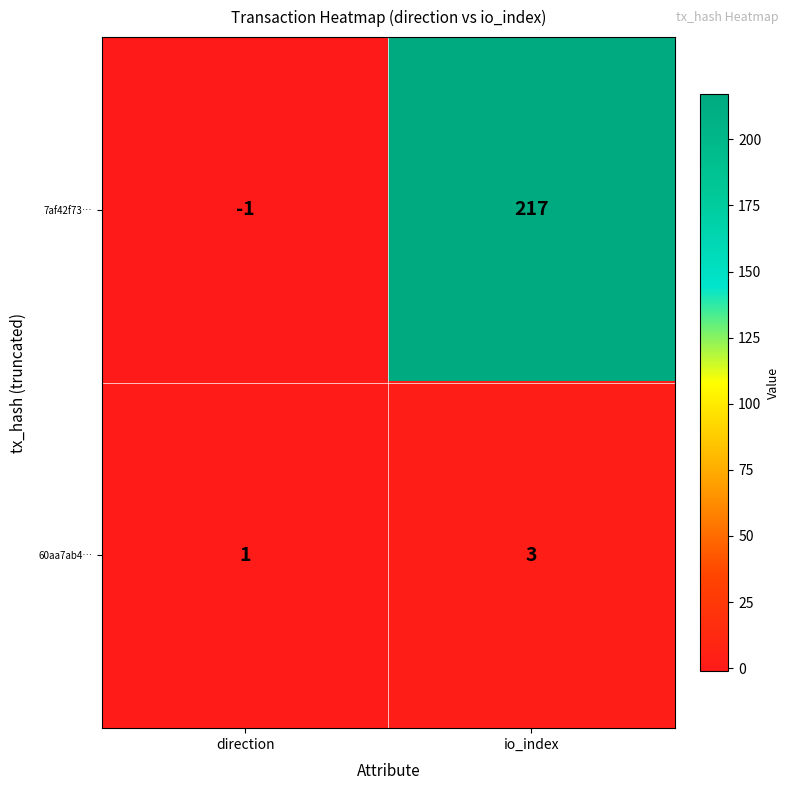

Reading left to right, list all the values displayed in this chart.

7af42f73…: -1	217
60aa7ab4…: 1	3